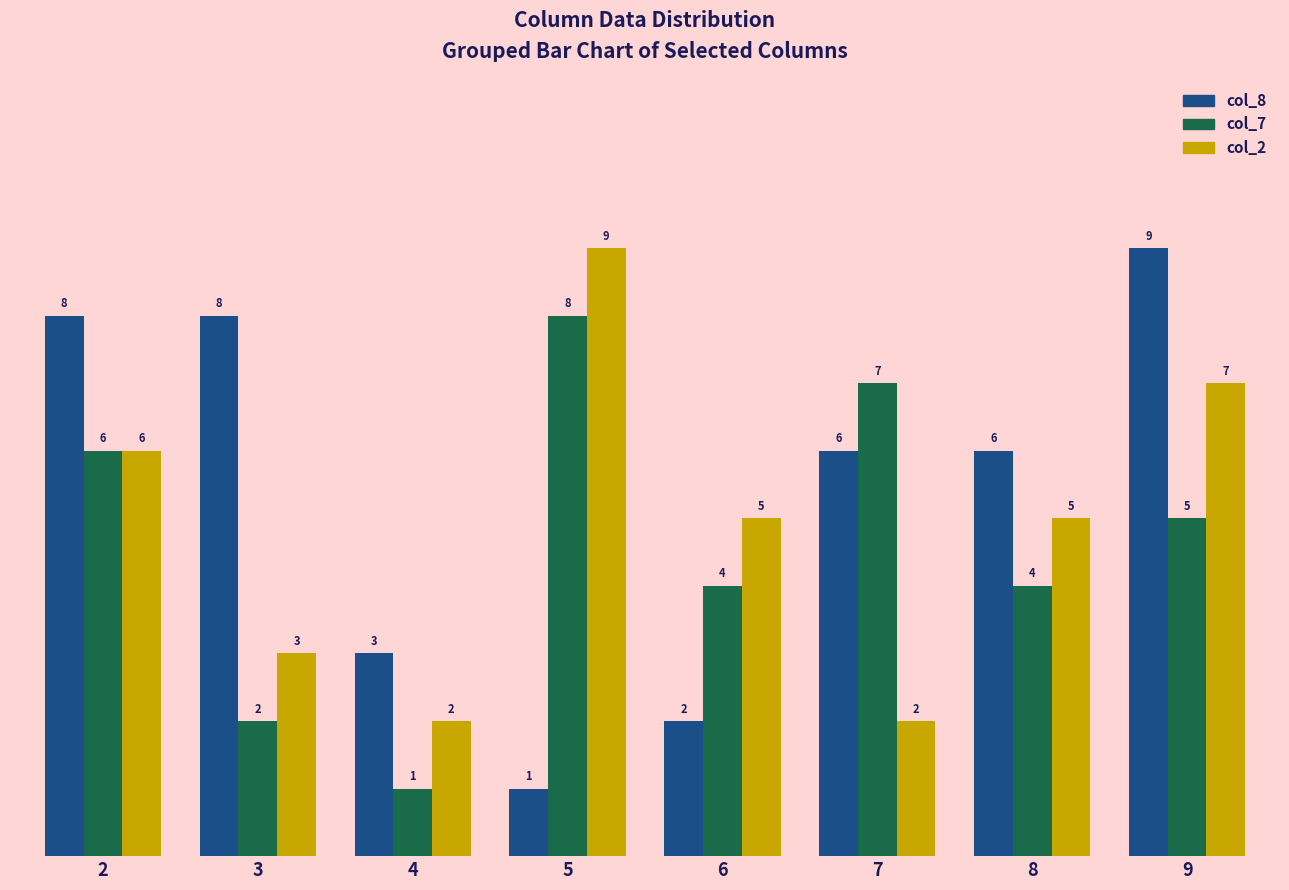

Is it true that col_2 equals 4 at 3?

False